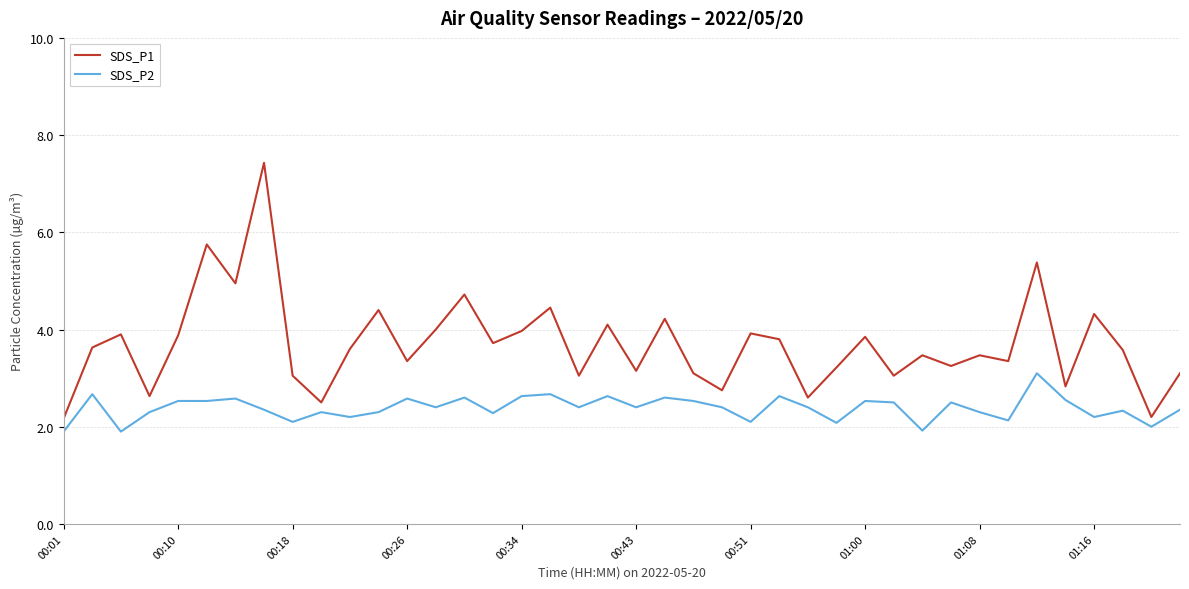

What is the maximum value for SDS_P1?

7.4